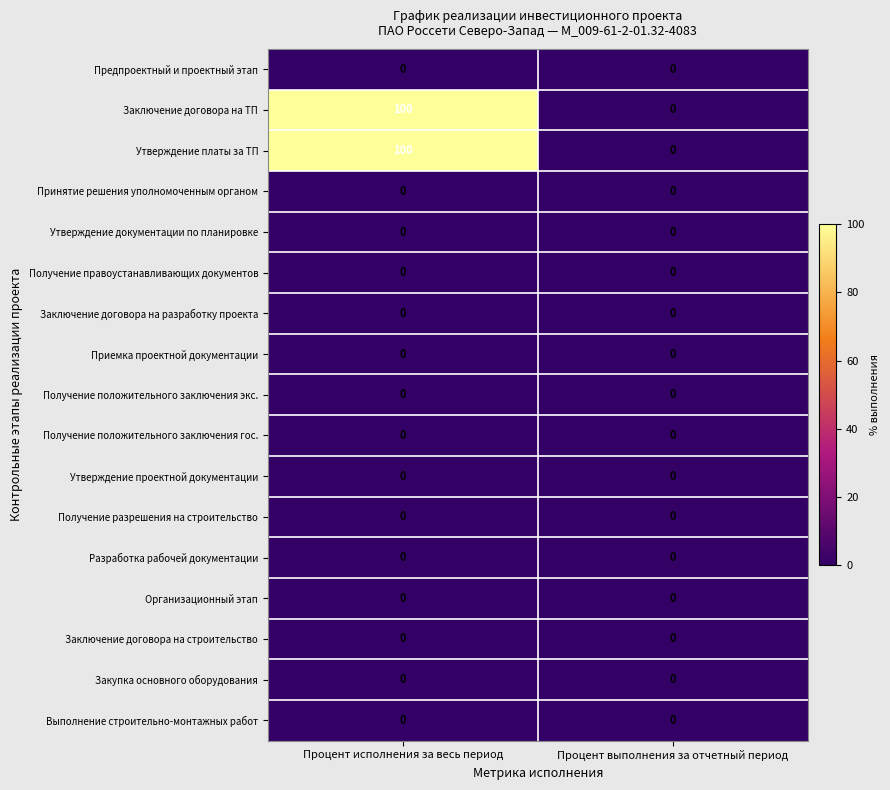

True or false: Предпроектный и проектный этап has a value of 0 at Процент выполнения за отчетный период.

True